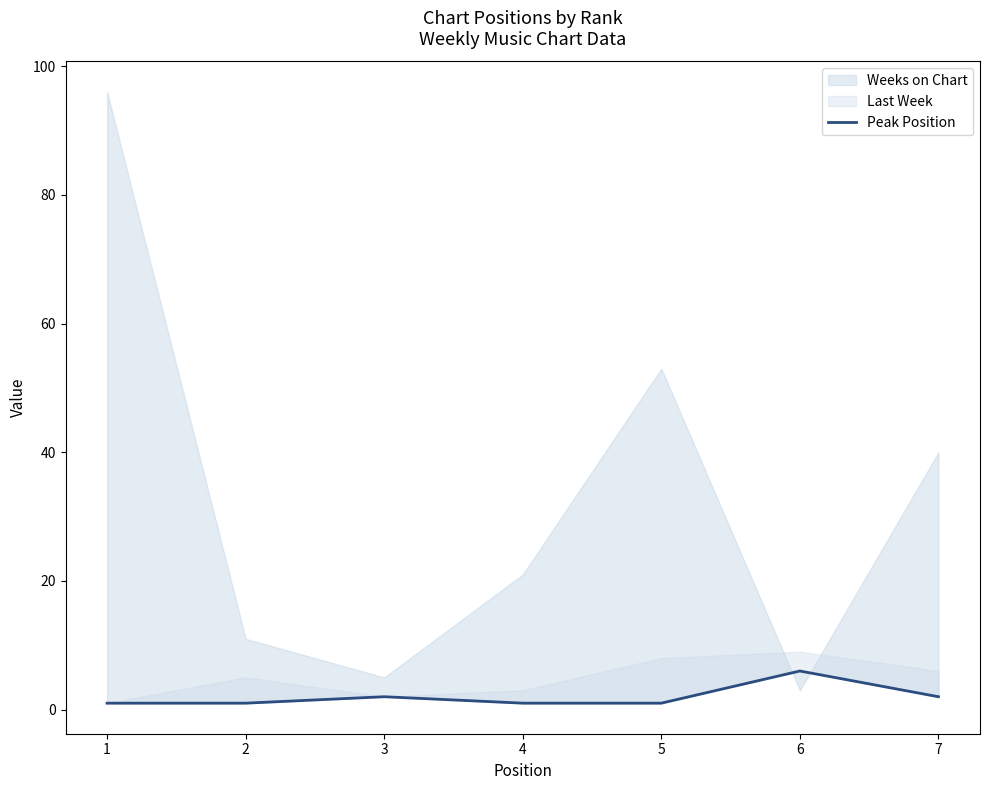

At which category does the chart reach its minimum across all series?

1